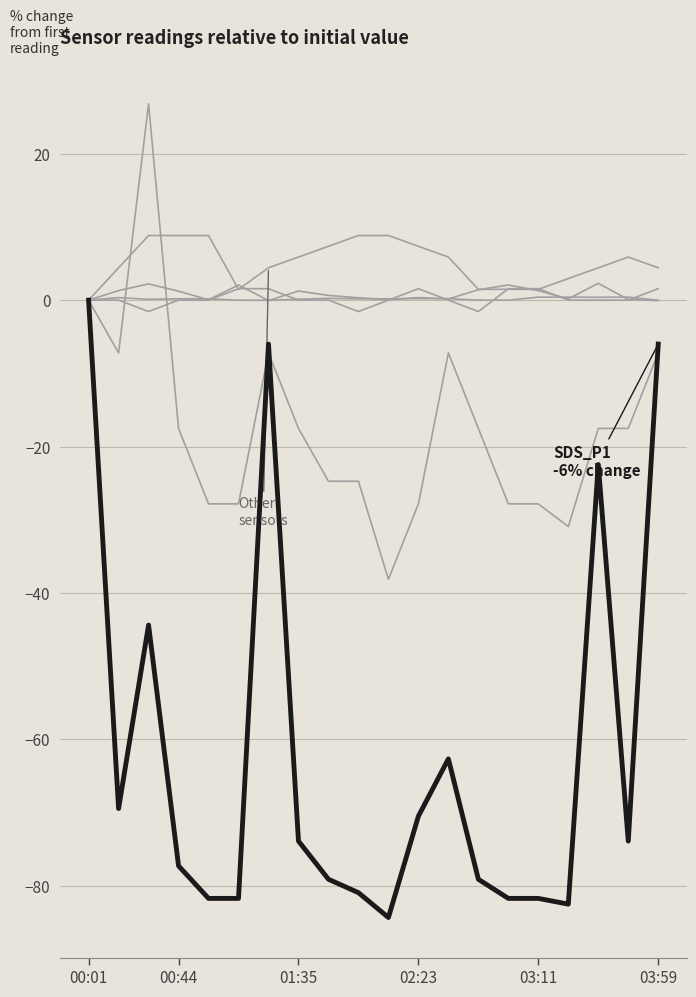

Does the chart display data point markers on the line(s)?

No